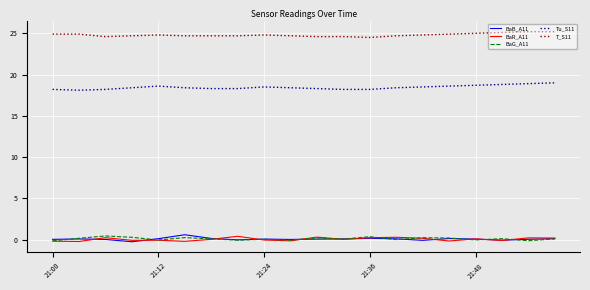

Does the chart have visible grid lines?

Yes